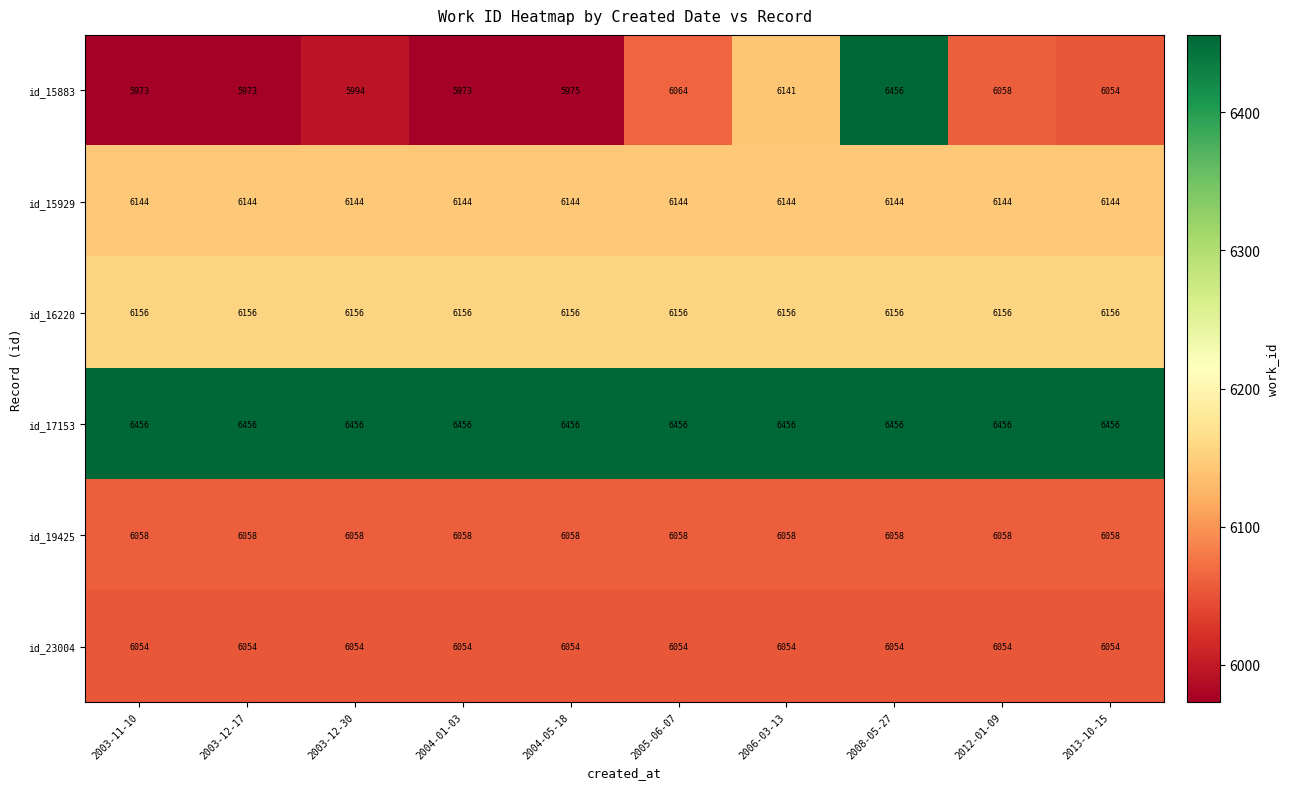

What is the difference between the highest and lowest values at 2004-05-18?

481